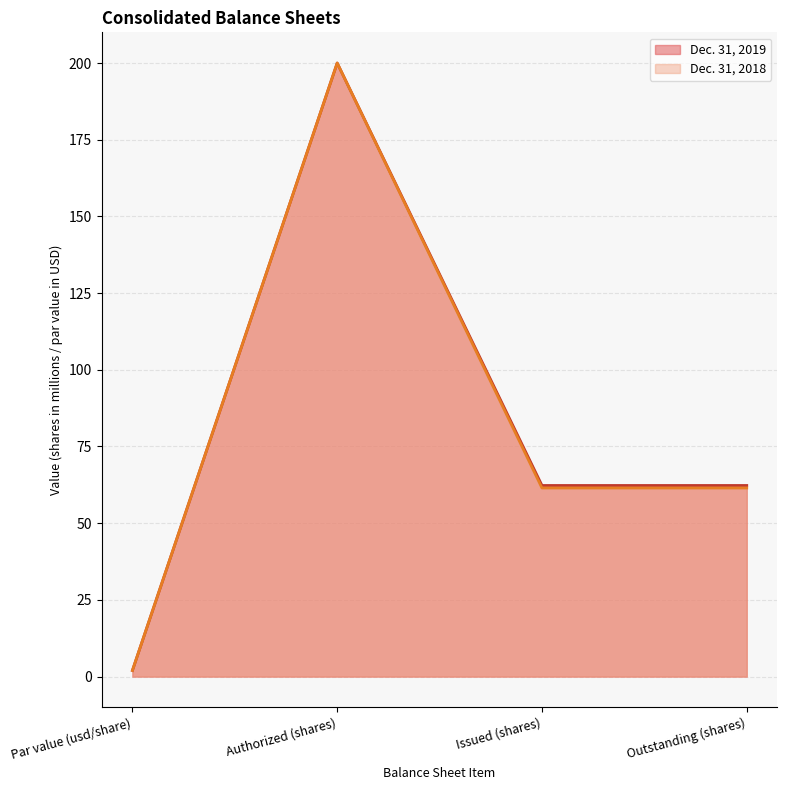

True or false: Dec. 31, 2019 has a value of 83.3 at Outstanding (shares).

False